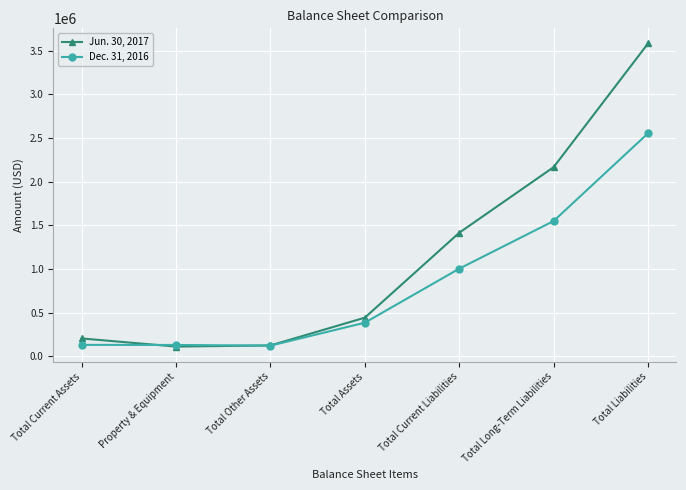

Where is Dec. 31, 2016 nearest to the value 1338180?

Total Long-Term Liabilities